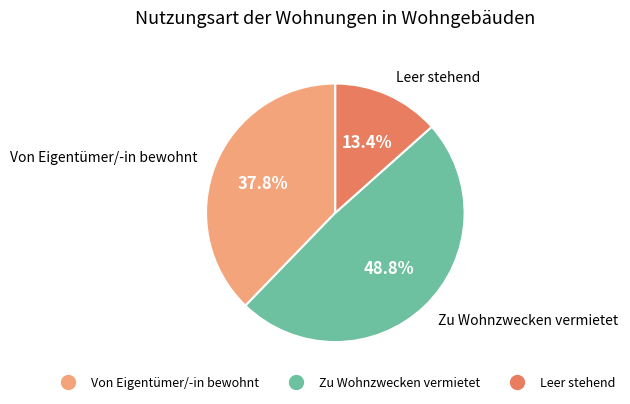

To the nearest percent, what percentage of the pie is Von Eigentümer/-in bewohnt?

38%